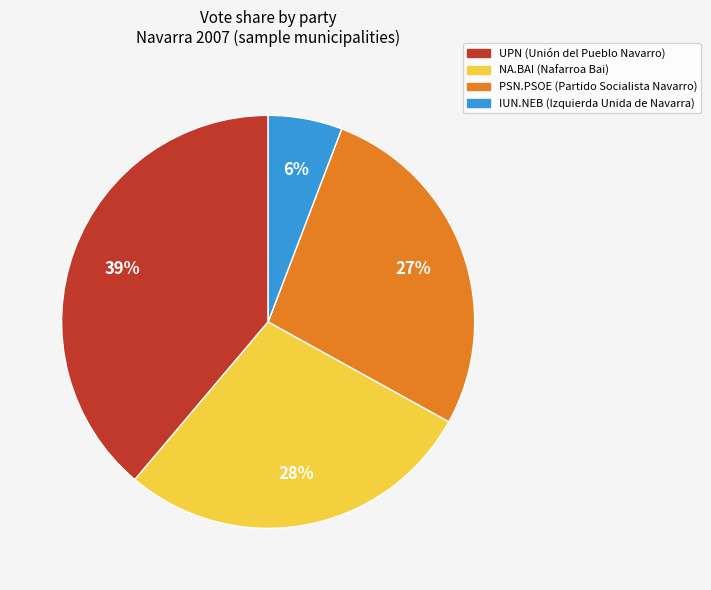

How many segments does this pie chart have?

4